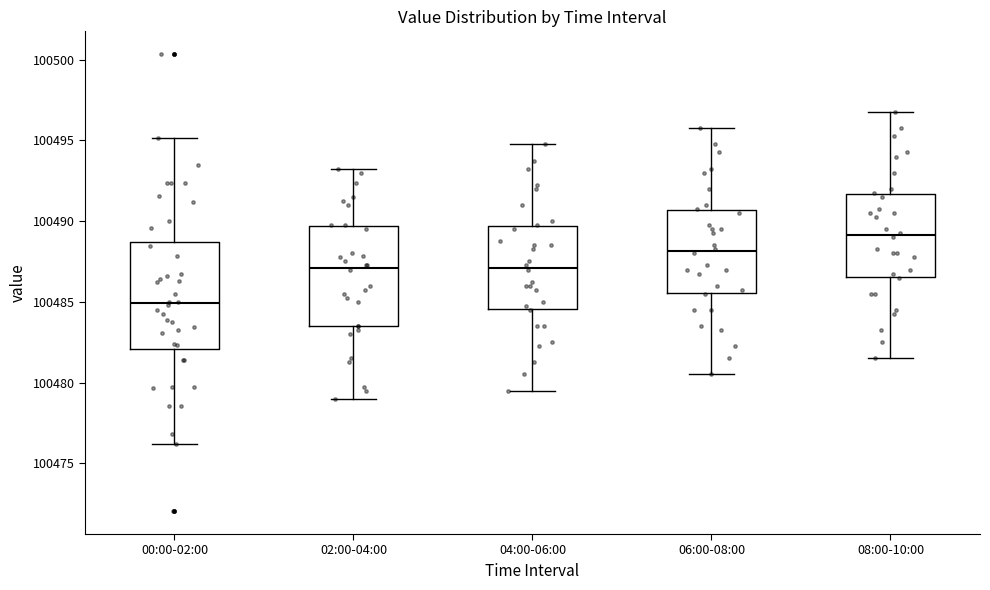

Which box has the highest median line?

08:00-10:00